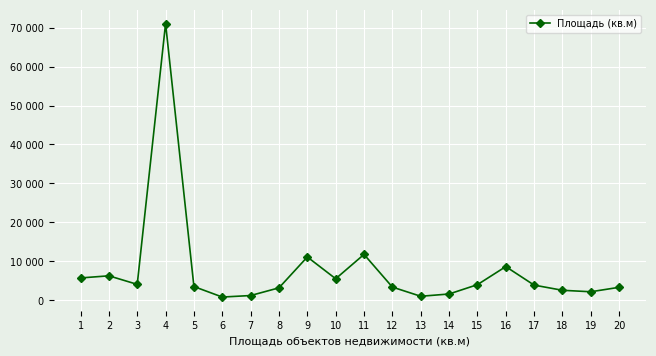

What is the value of the 14th point from the left?

1645